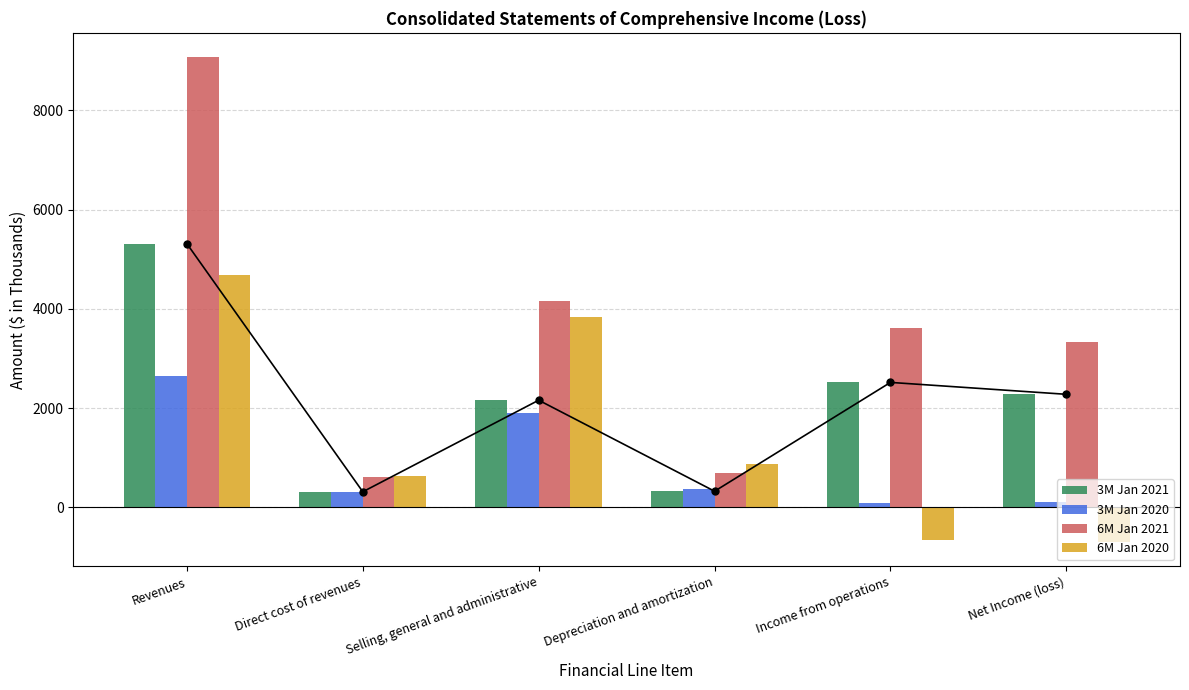

The 3M Jan 2021 series shows 3794 at Net Income (loss). True or false?

False